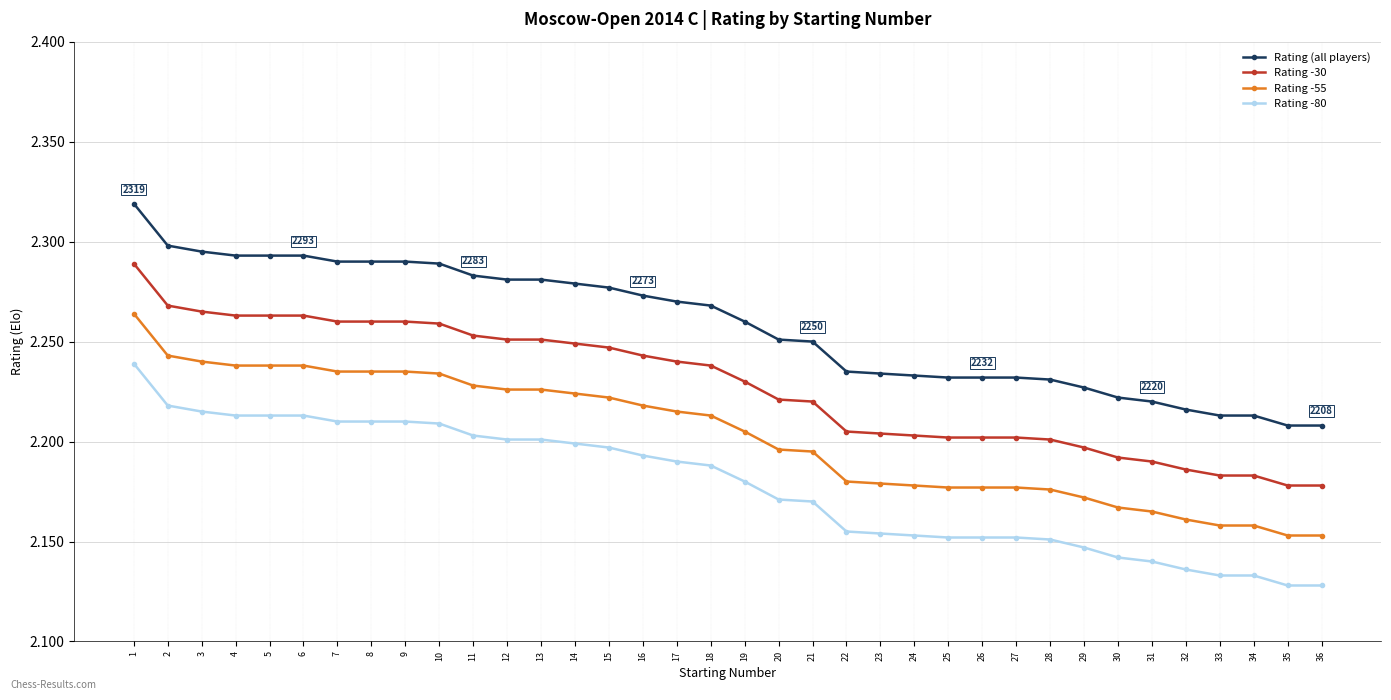

Is this an area chart (filled region under the line)?

No